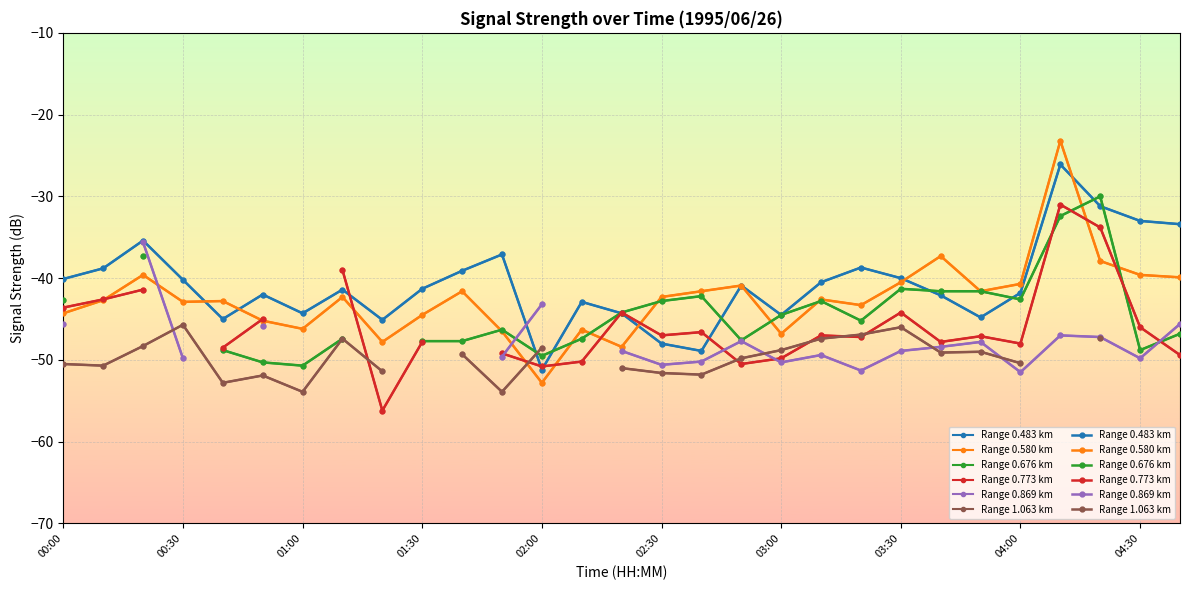

Which category has the highest value in the Range 0.580 km series?

25